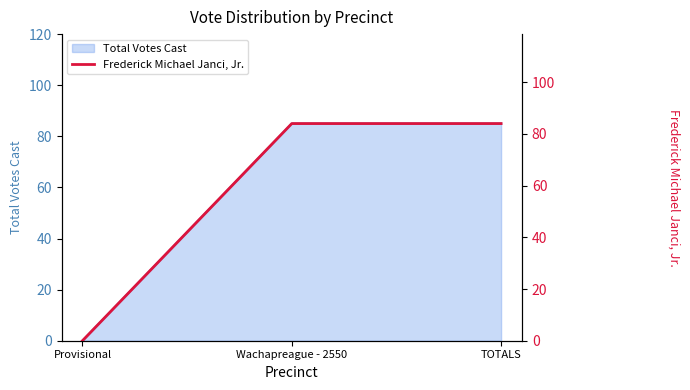

Is it true that the value at Provisional is 0?

True